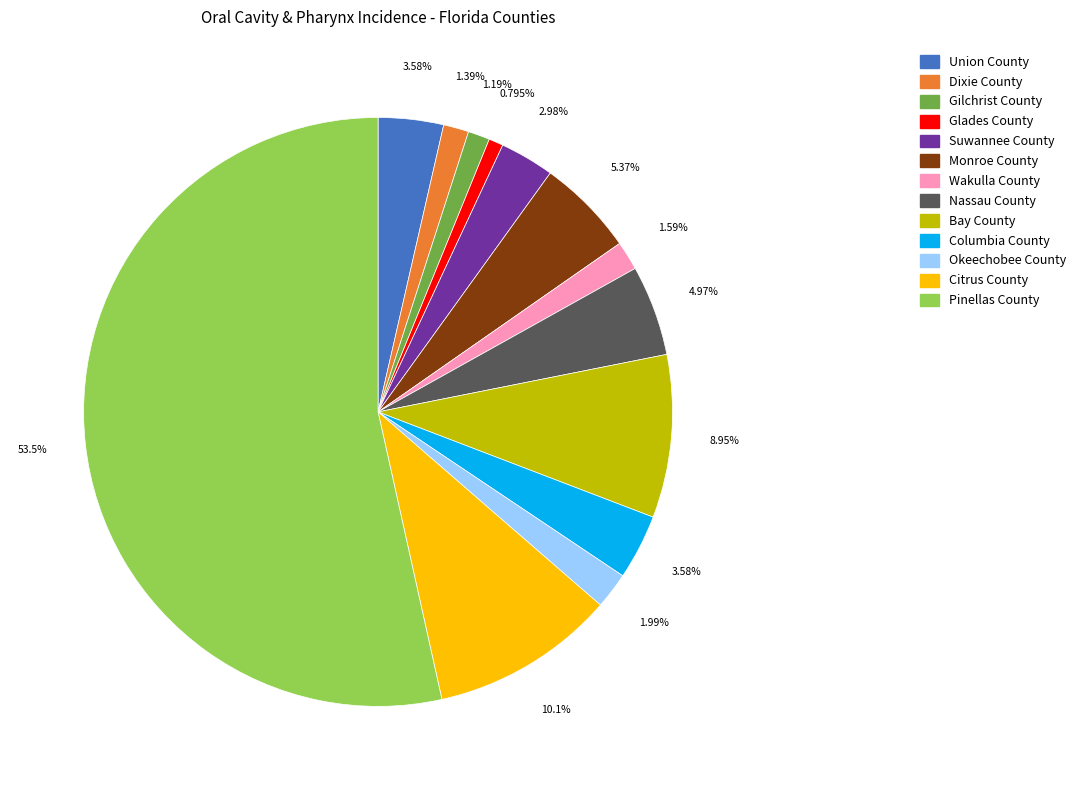

Does any single category account for the majority?

Yes